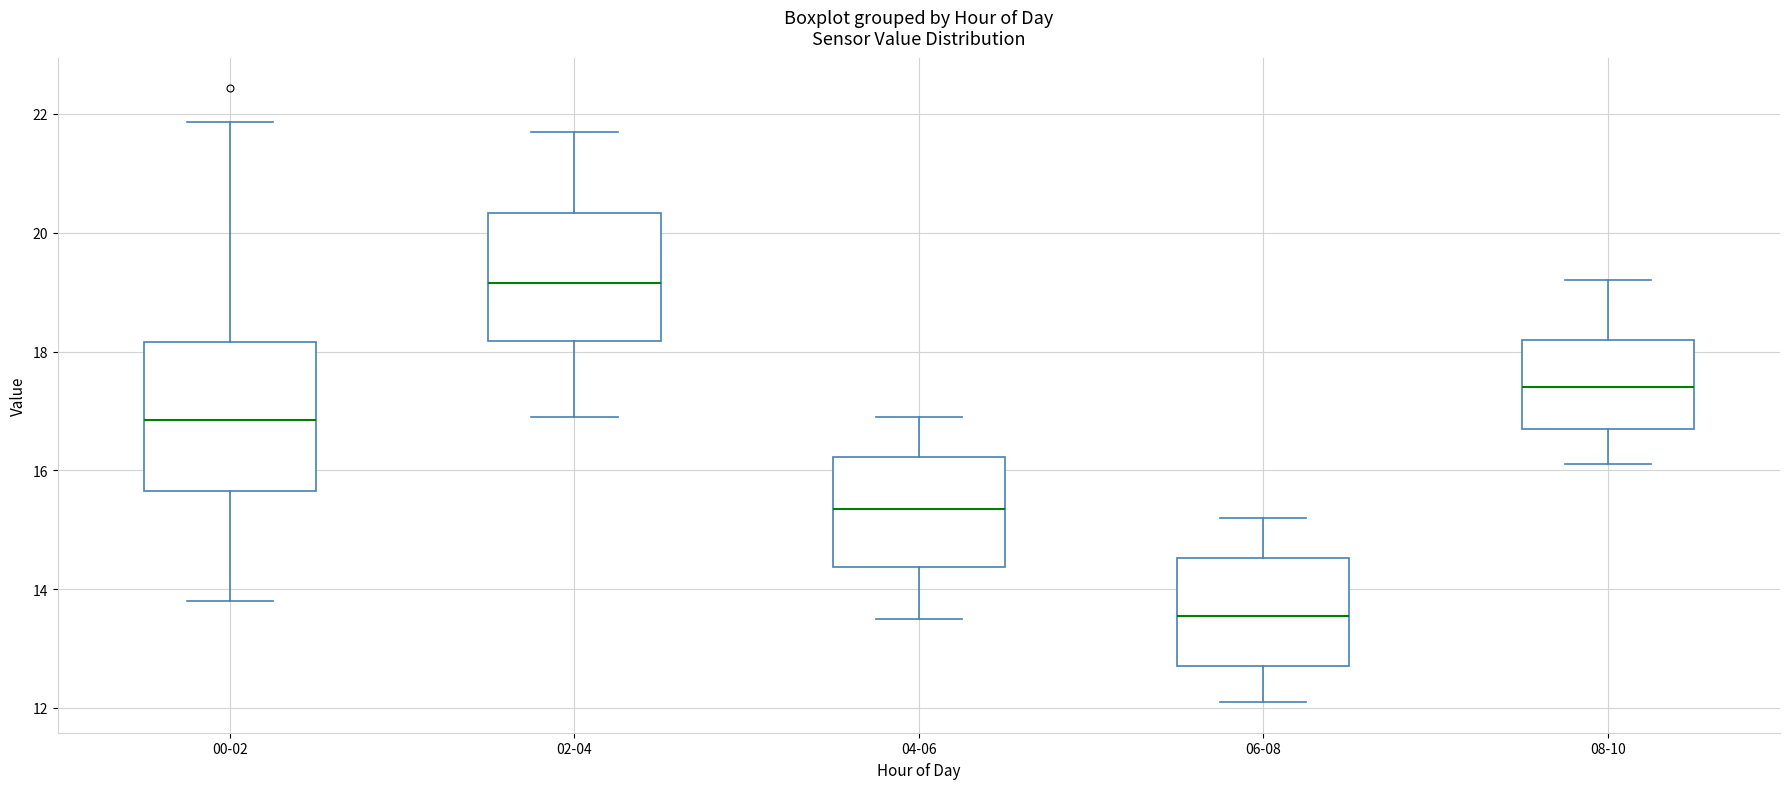

Where is the upper edge of the box for 00-02 on the y-axis? The values are not printed on the chart, so give them approximately, as read against the axis.

18.2